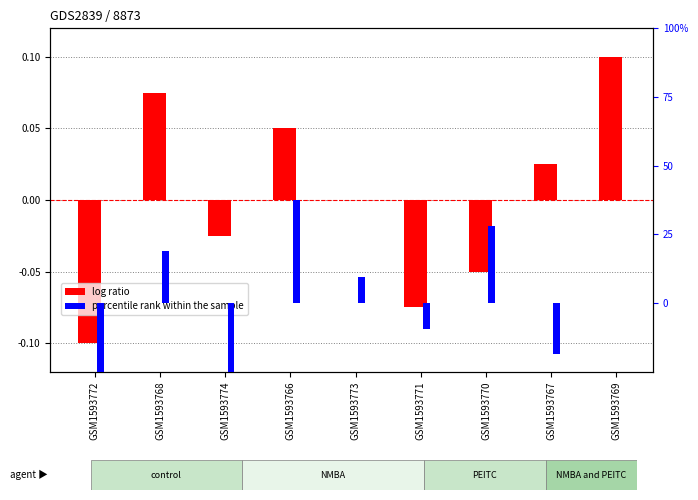

What position from the left is GSM1593774?

3